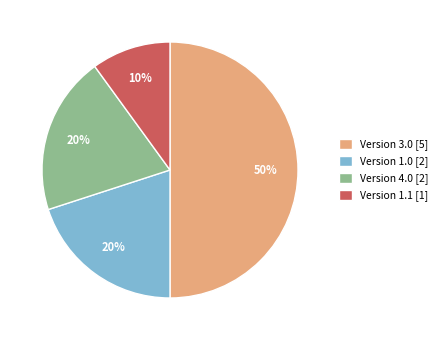

To the nearest percent, what is the combined percentage of Version 3.0 [5] and Version 4.0 [2]?

70%